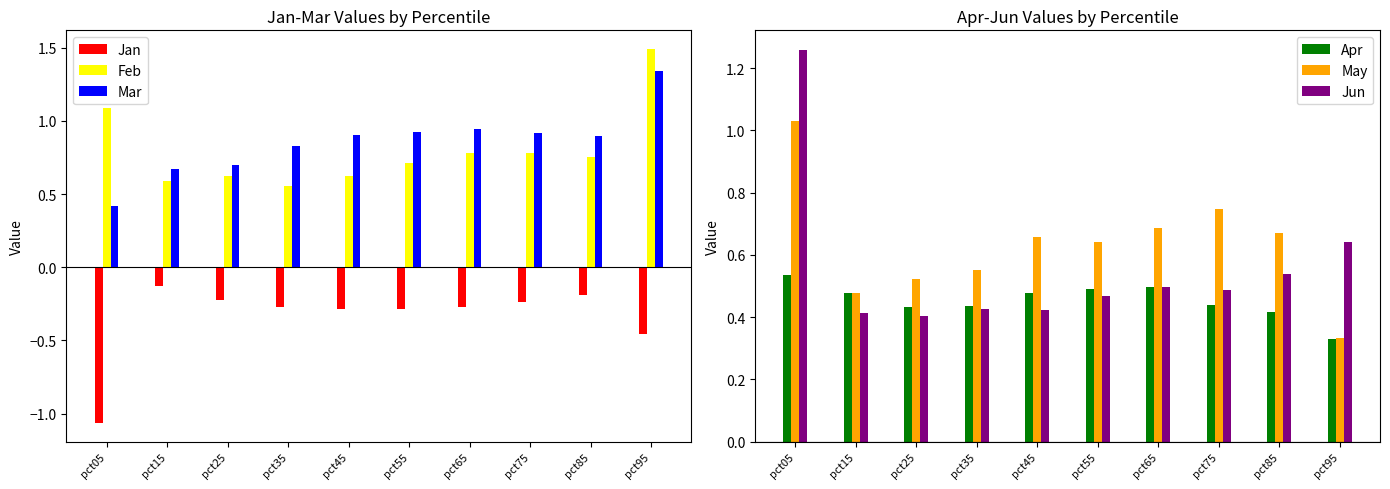

At how many categories does at least one series exceed 0?

10